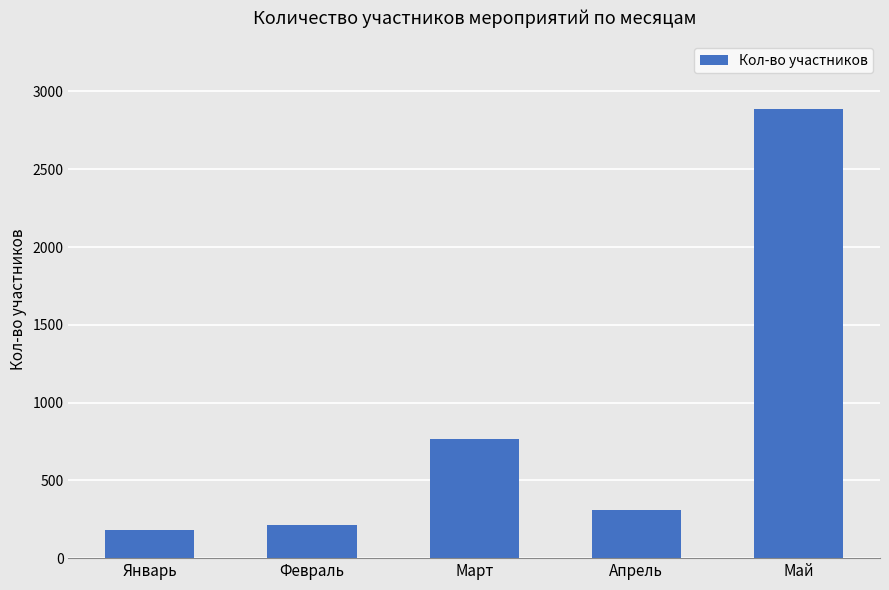

Rank the categories by value from lowest to highest.

Январь, Февраль, Апрель, Март, Май